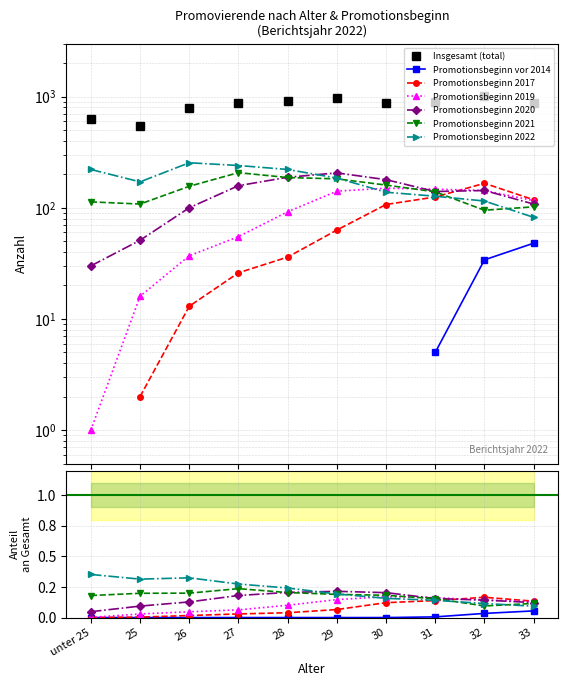

What position from the right is 31?

3